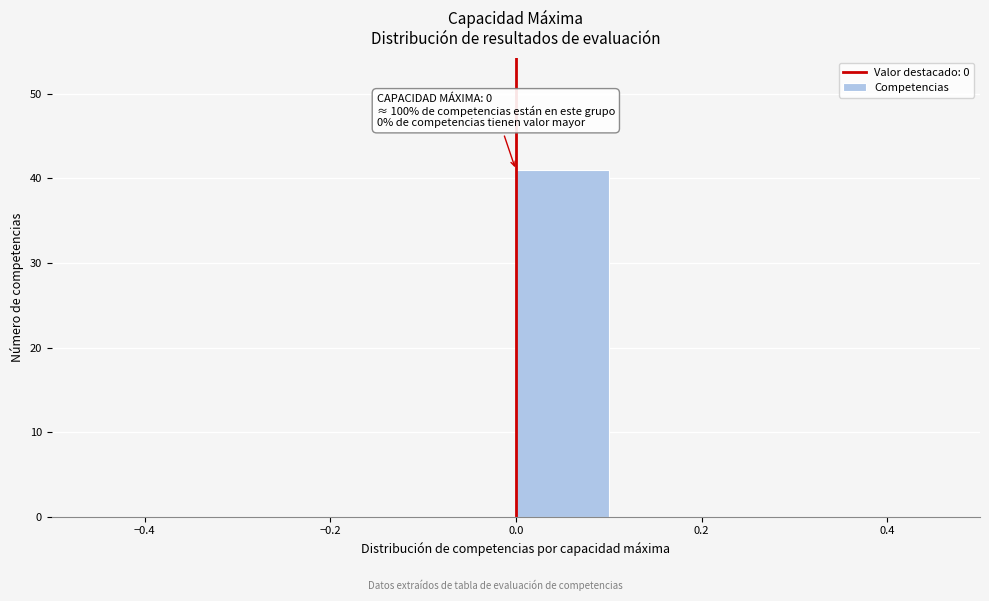

Over which range of the x-axis is the bar tallest?

0.0 to 0.1